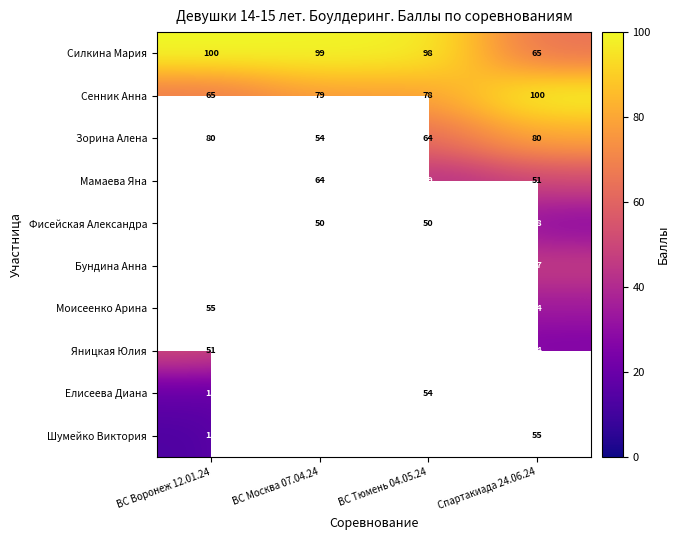

What is the sum of the Фисейская Александра values at ВС Москва 07.04.24 and ВС Тюмень 04.05.24?

100